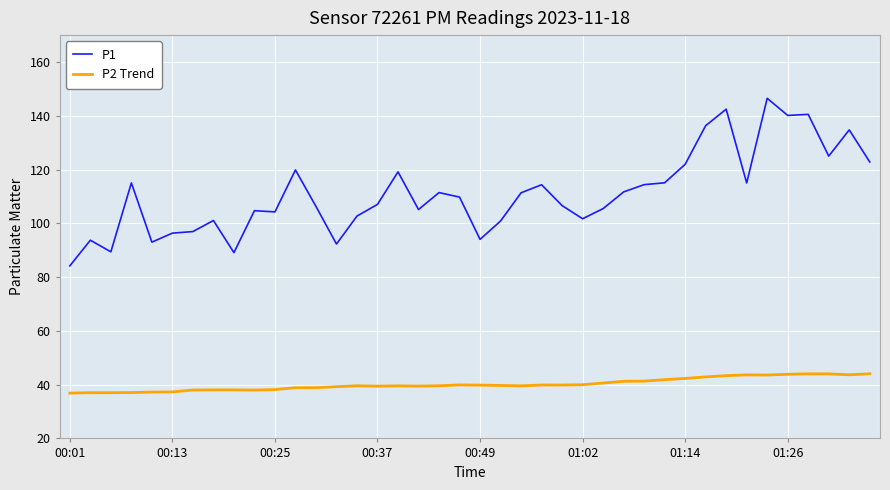

Which series has the largest total across all categories?

P1